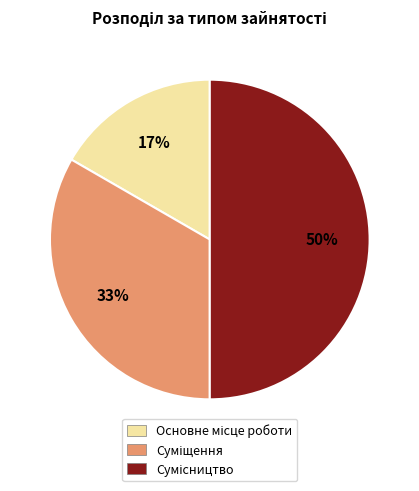

To the nearest percent, what is the difference between the largest and smallest slice percentages?

33%